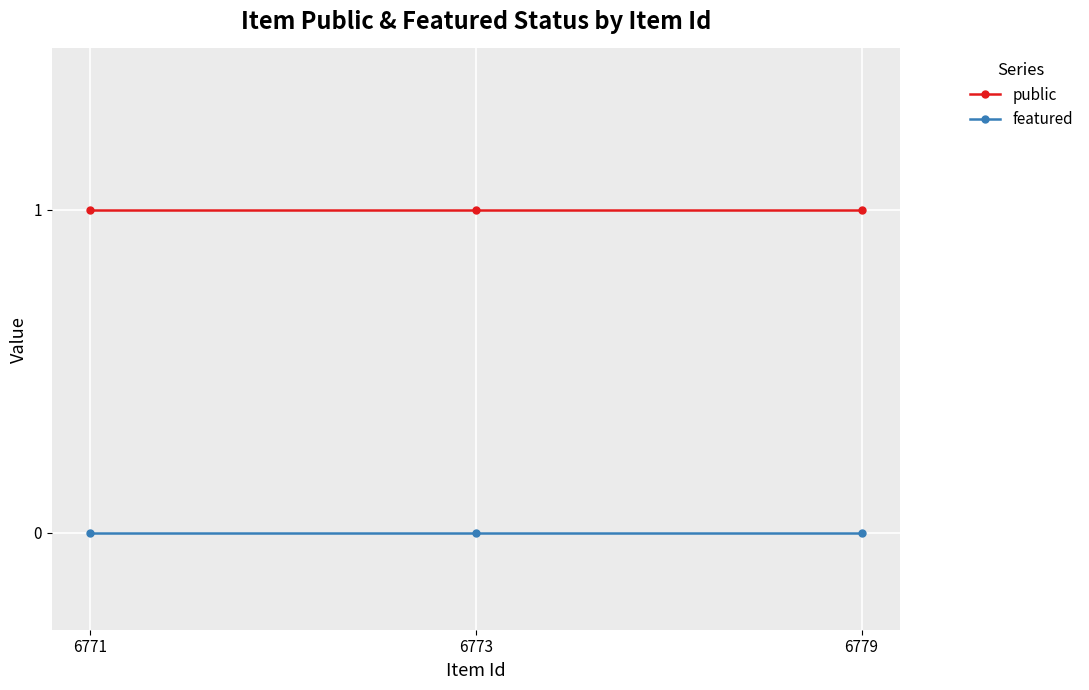

What is the value of the public point at the 1st from the left?

1